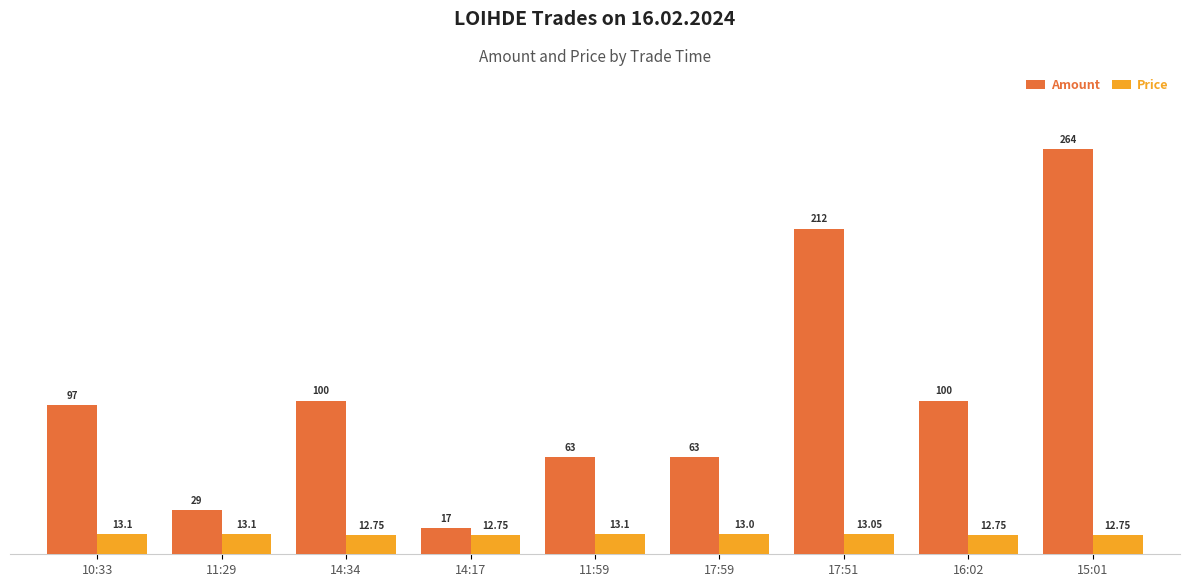

How many distinct data groups are displayed?

2